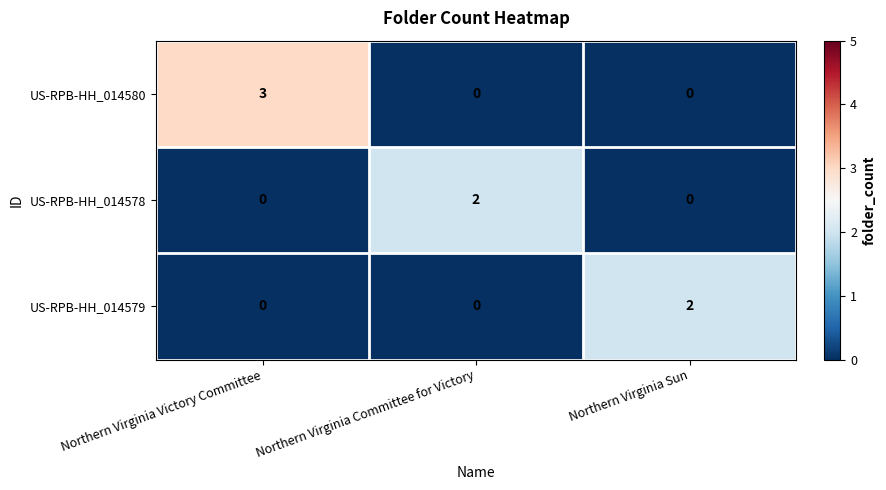

Which label corresponds to the largest value in the chart?

Northern Virginia Victory Committee